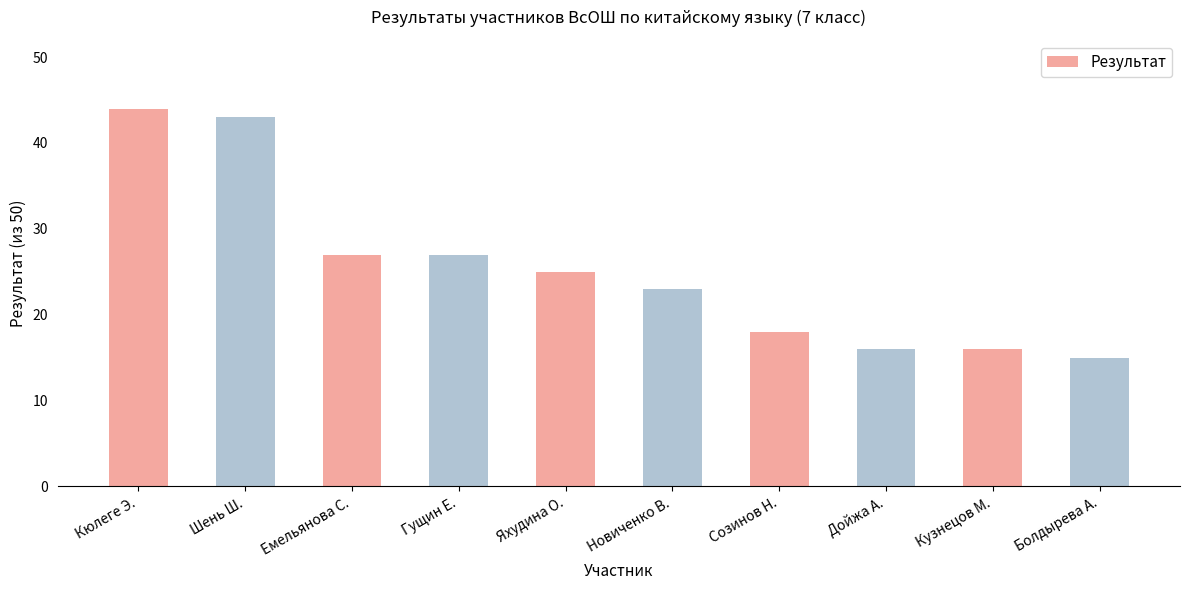

How many bars are there in total?

10